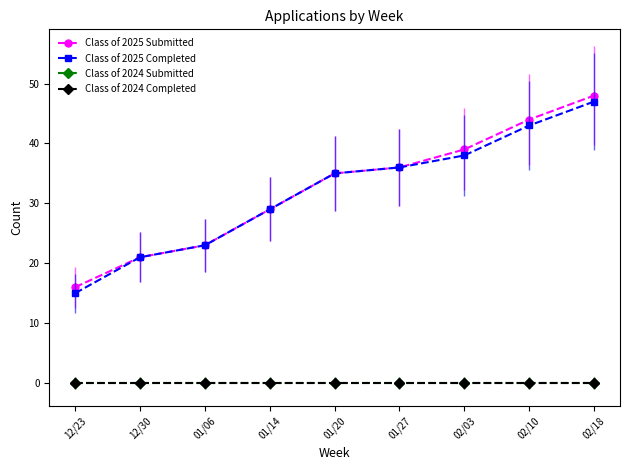

The value of Class of 2024 Submitted at 01/27 is 0. True or false?

True